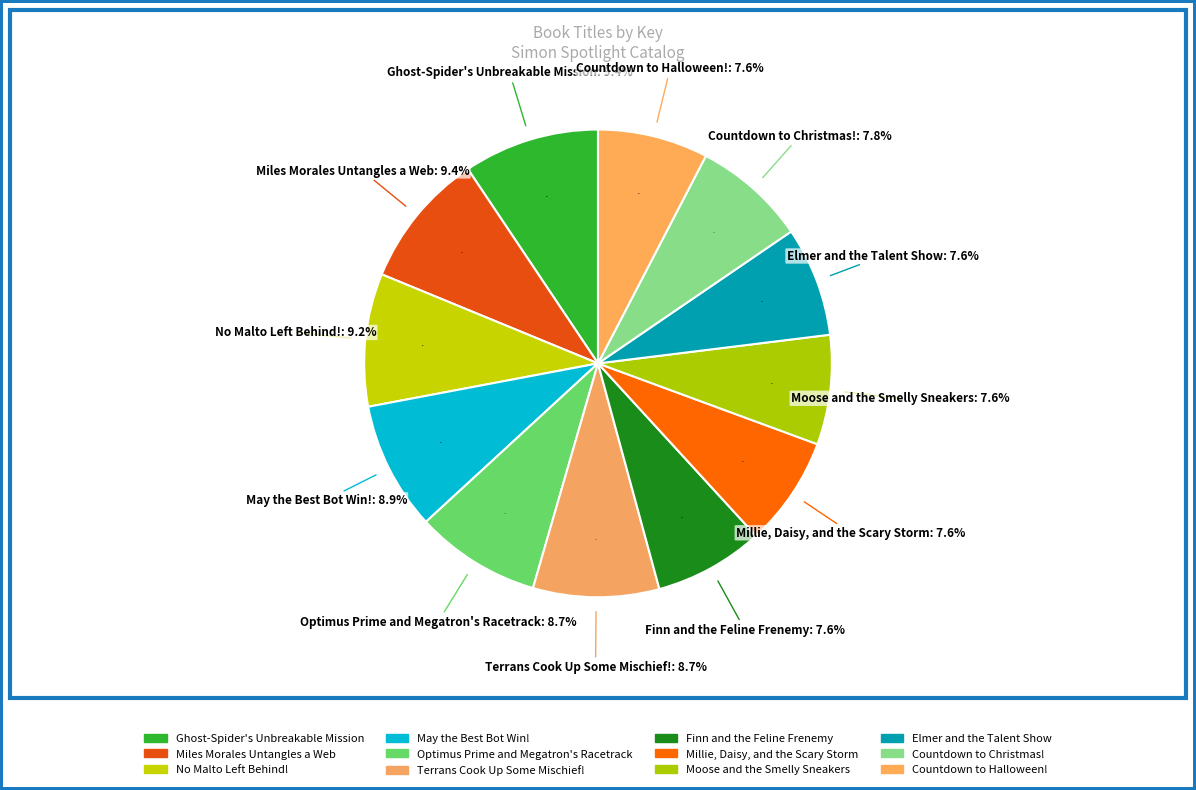

To the nearest percent, what percentage of the pie is Miles Morales Untangles a Web?

9%